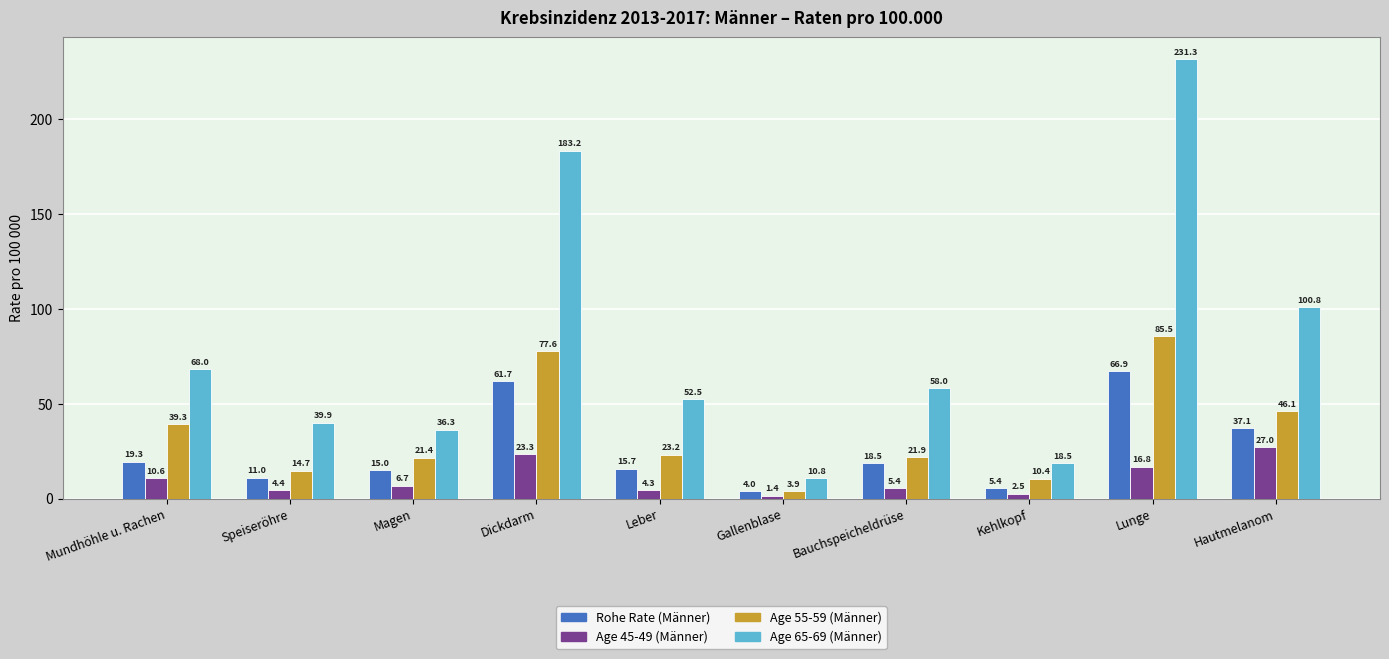

How many distinct data groups are displayed?

4